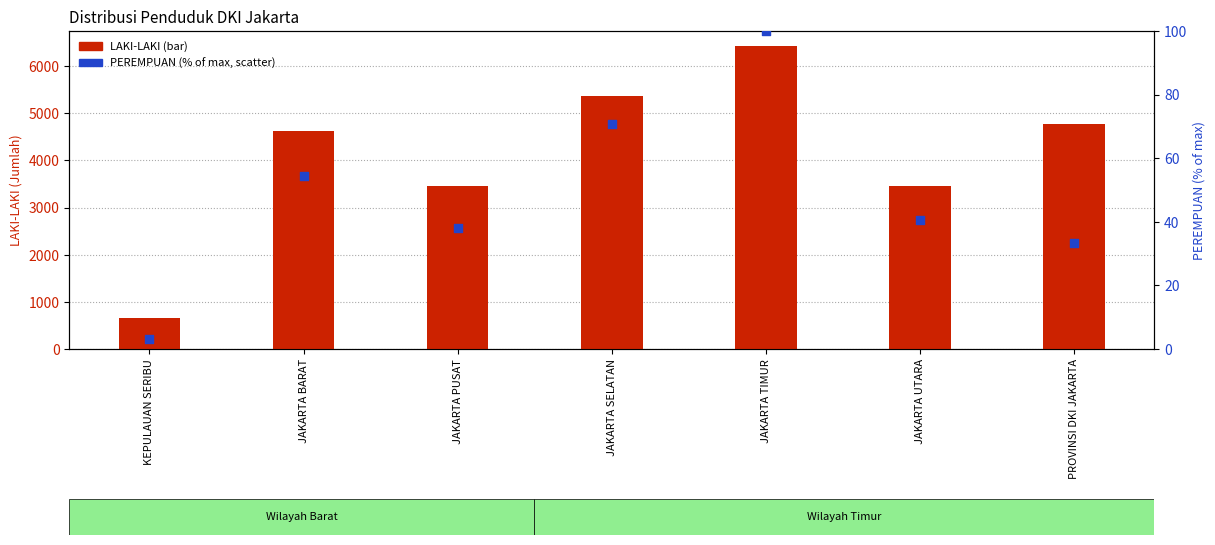

At which category is the sum across all series the highest?

JAKARTA TIMUR